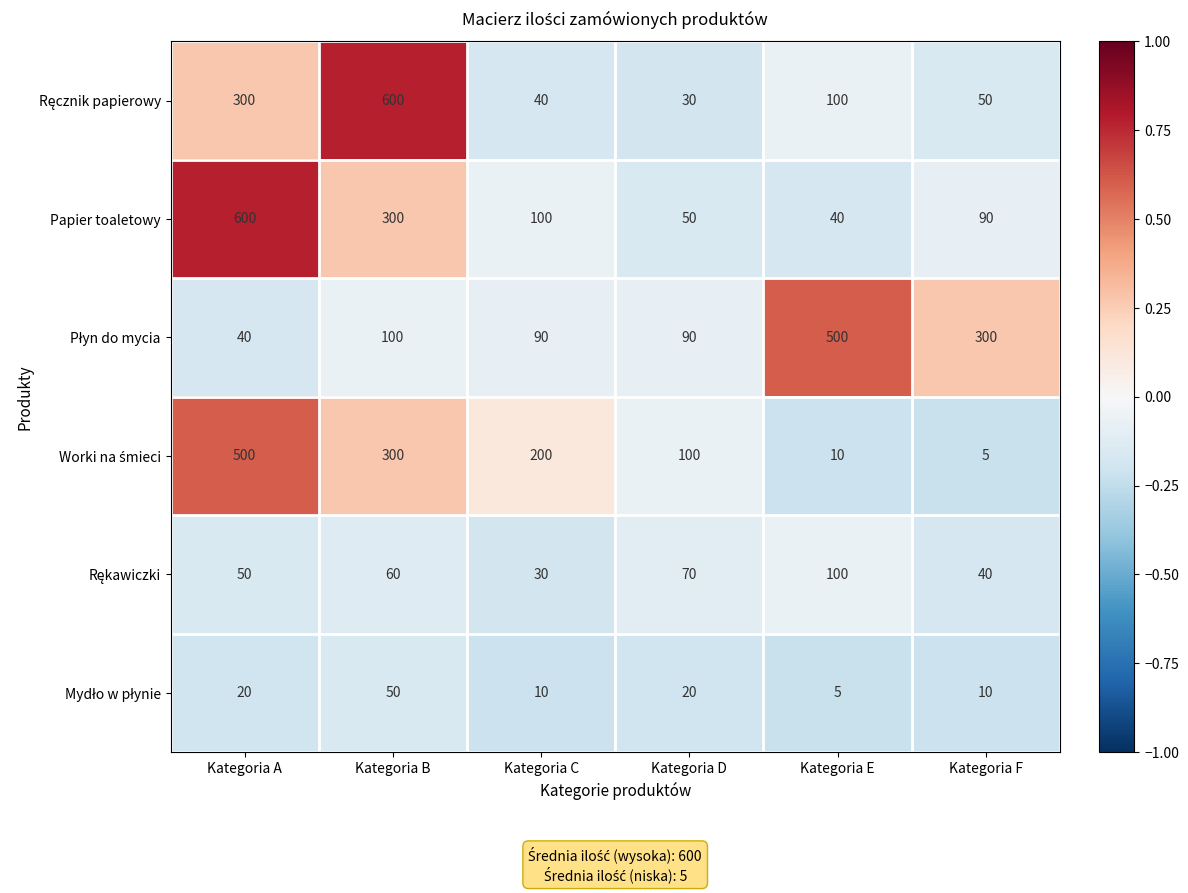

At which category is the sum across all series the highest?

Kategoria A